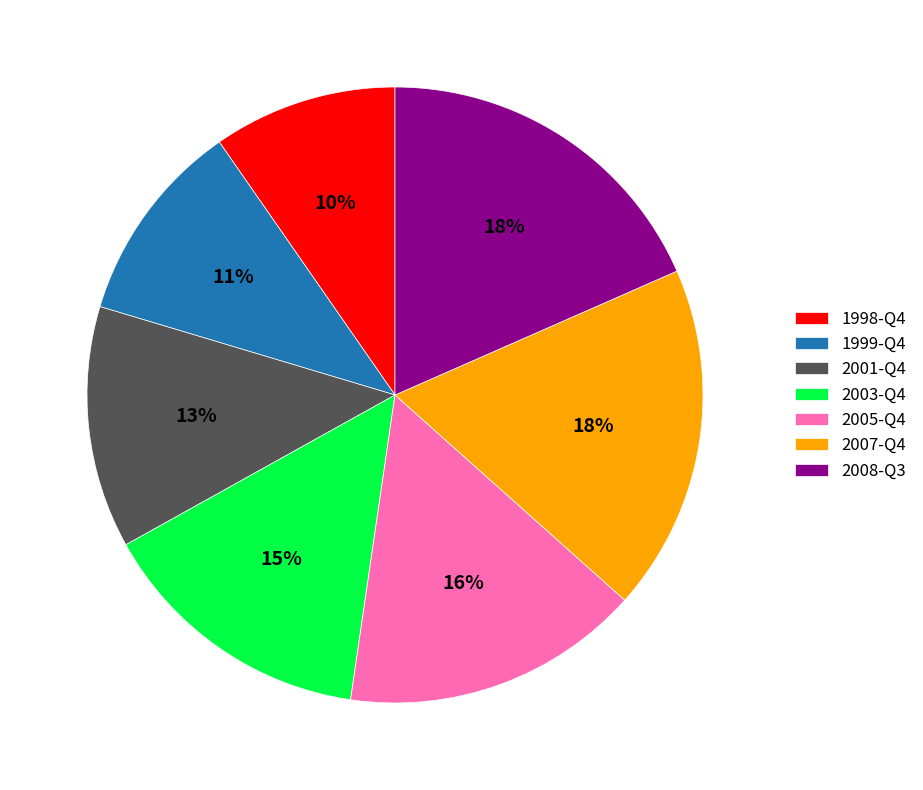

What is the smallest slice in the pie chart?

1998-Q4